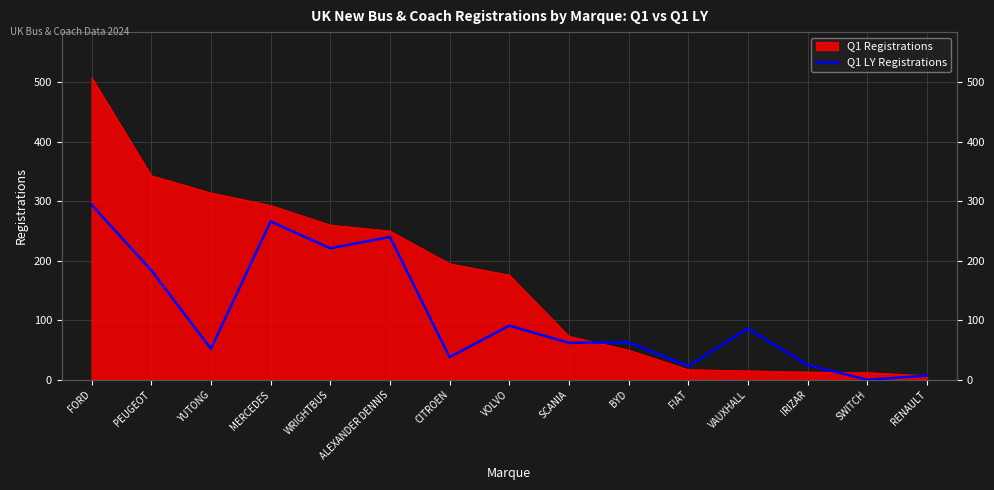

What is the label of the 4th point from the left?

MERCEDES